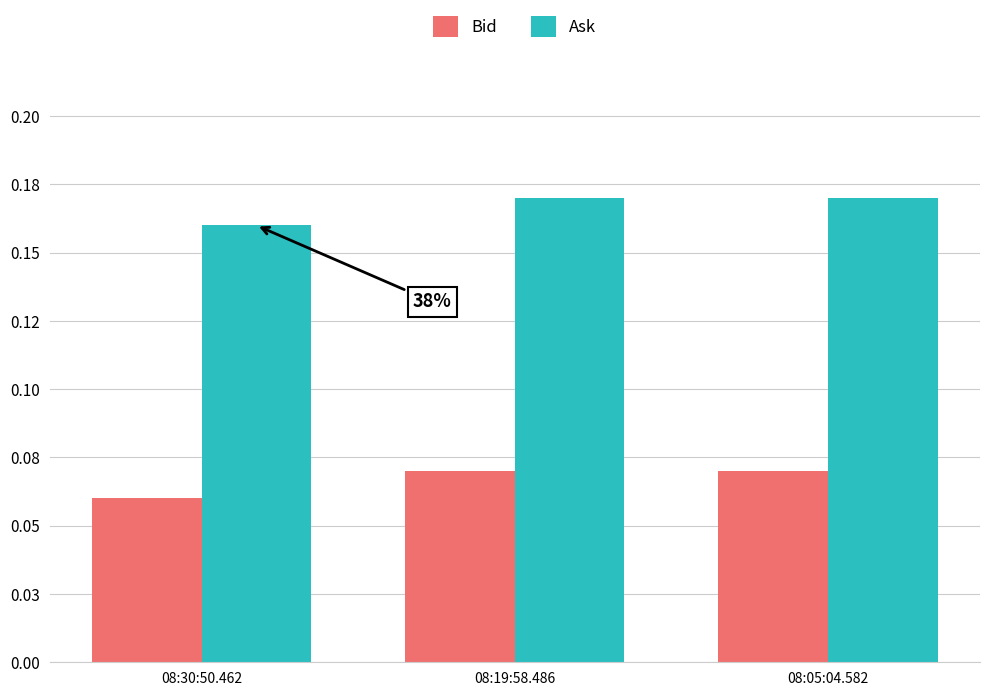

Are the bars grouped side by side (vs. stacked)?

Yes